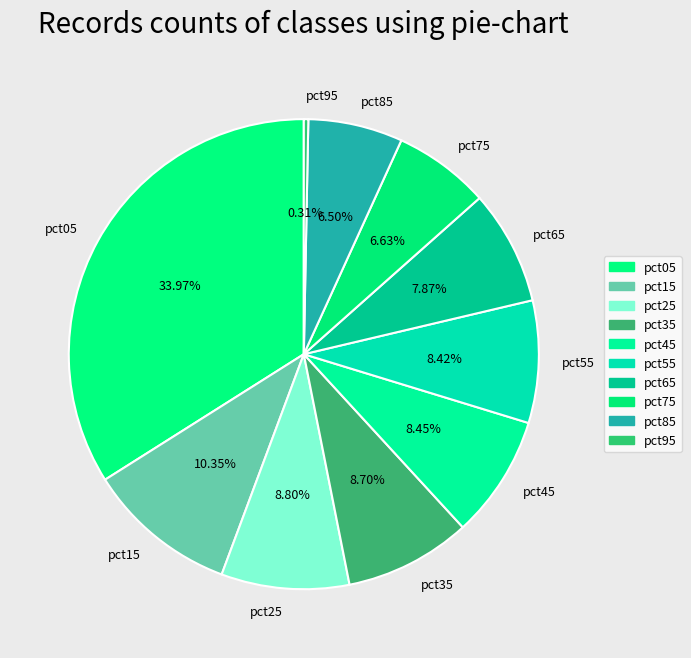

The pct45 slice represents 16% of the pie. True or false?

False